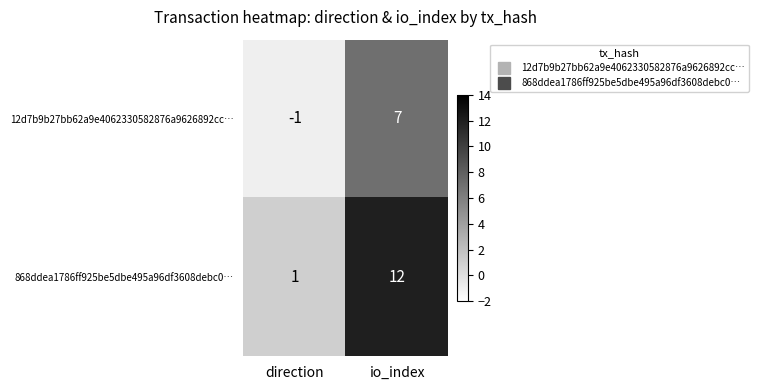

Rank the series at direction from lowest to highest value.

12d7b9b27bb62a9e4062330582876a9626892cc…, 868ddea1786ff925be5dbe495a96df3608debc0…